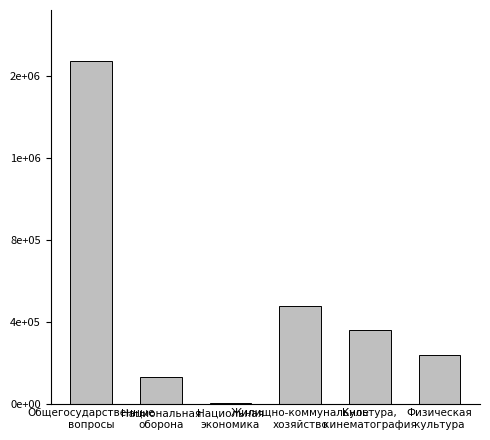

What position from the right is Культура,
кинематография?

2